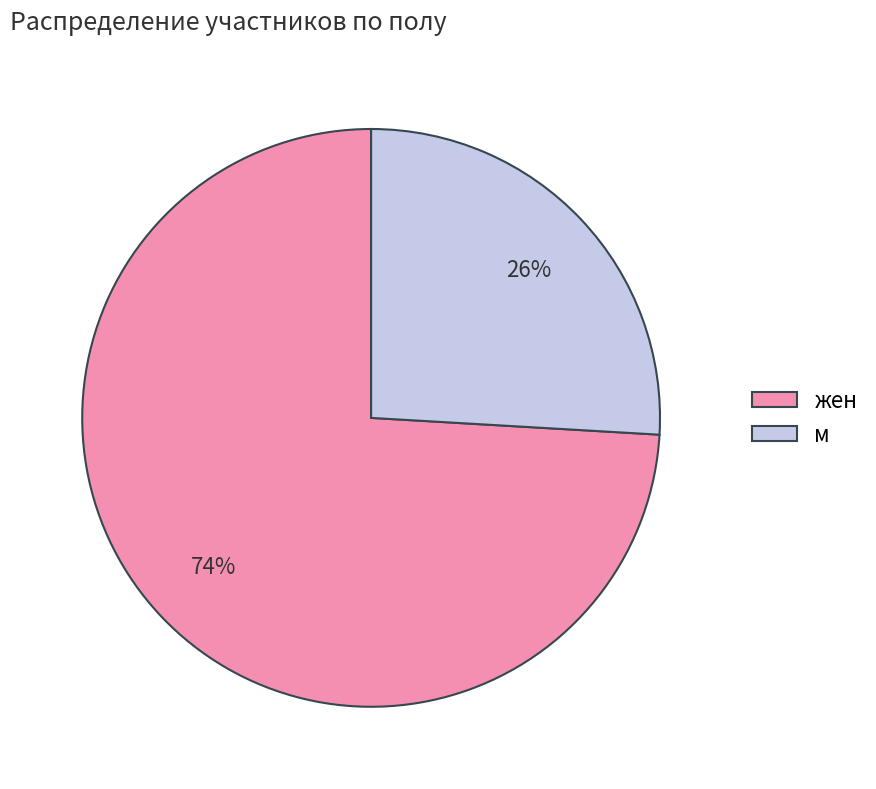

Is the sum of м and жен greater than half?

Yes